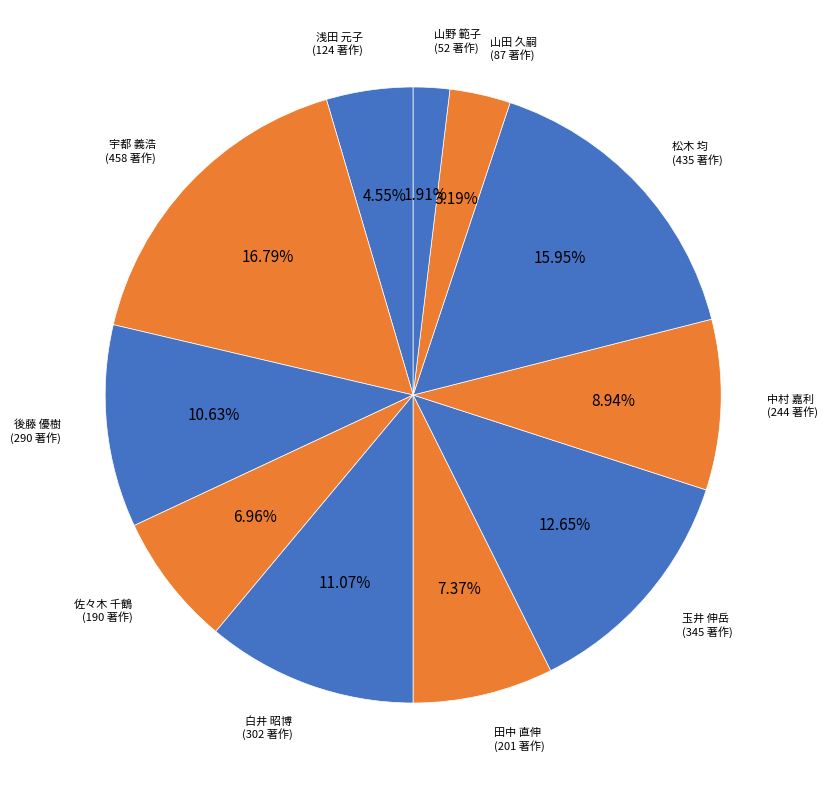

How many segments does this pie chart have?

11